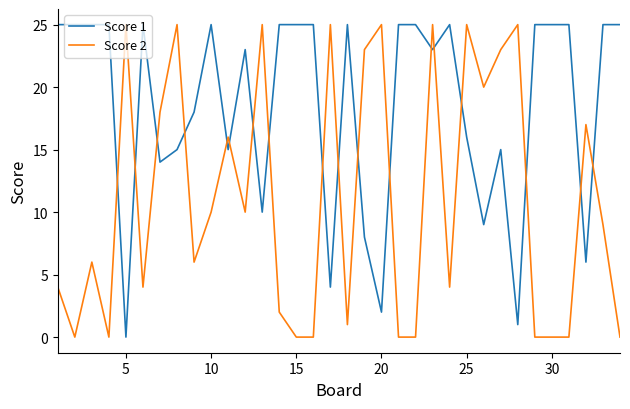

After their last crossing, which series has the higher values: Score 1 or Score 2?

Score 1